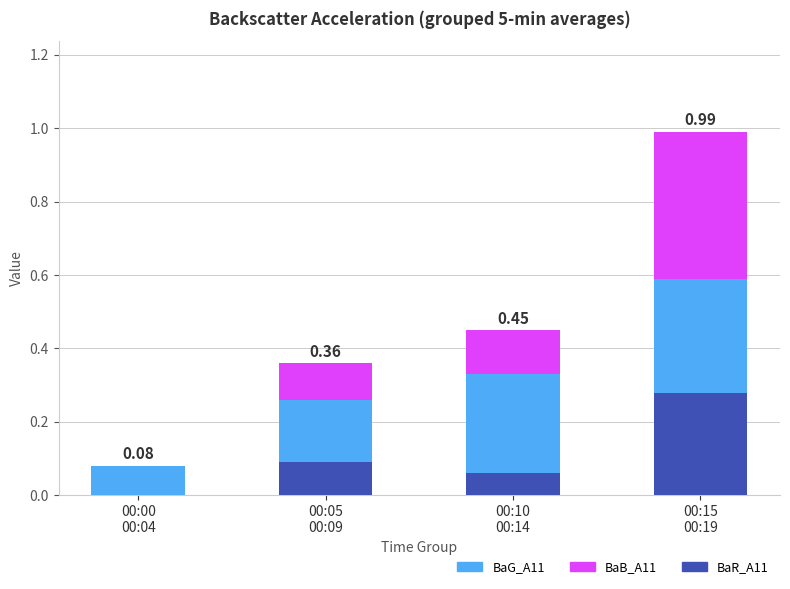

What are all the series names shown in the legend?

BaG_A11, BaB_A11, BaR_A11